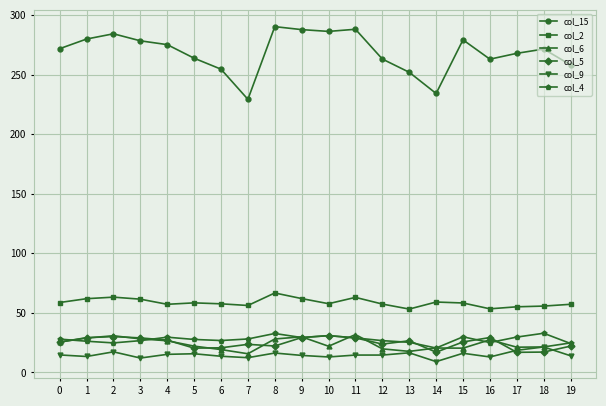

True or false: col_2 has more than 1 interior local peaks.

True